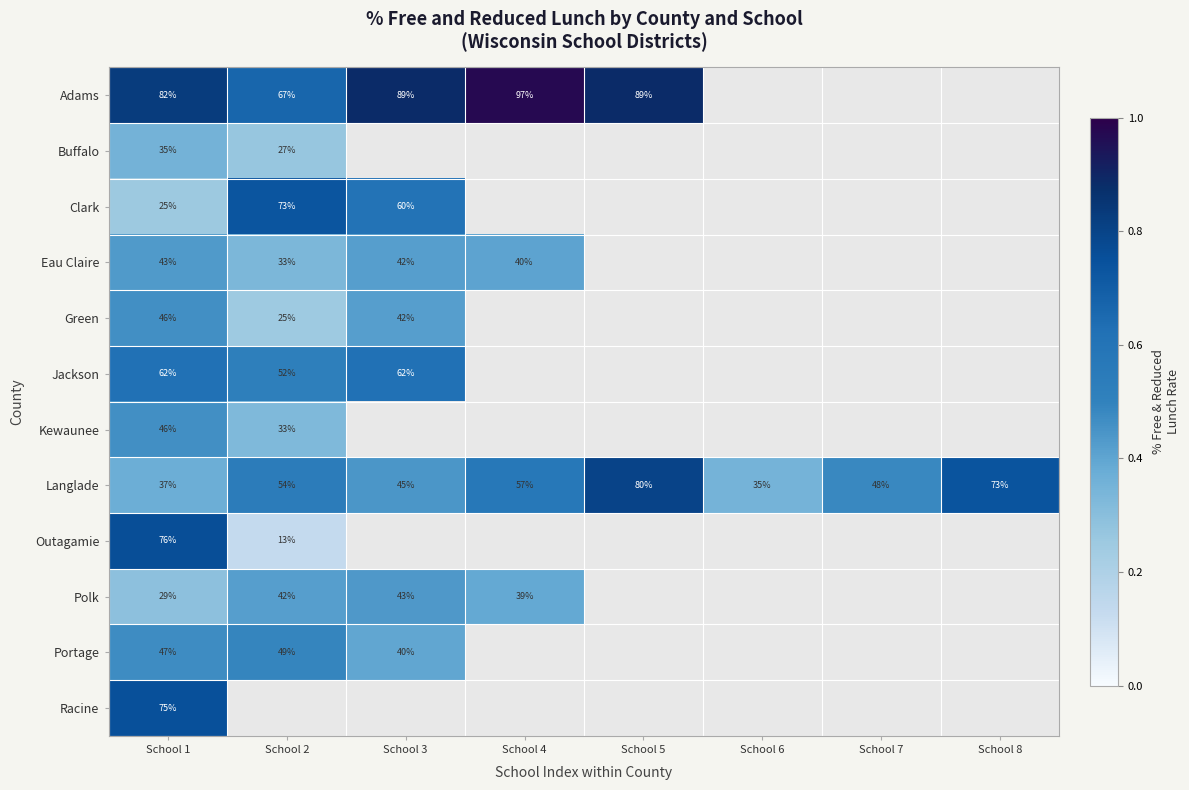

What is the difference between the maximum and minimum values in the Jackson series?

0.1